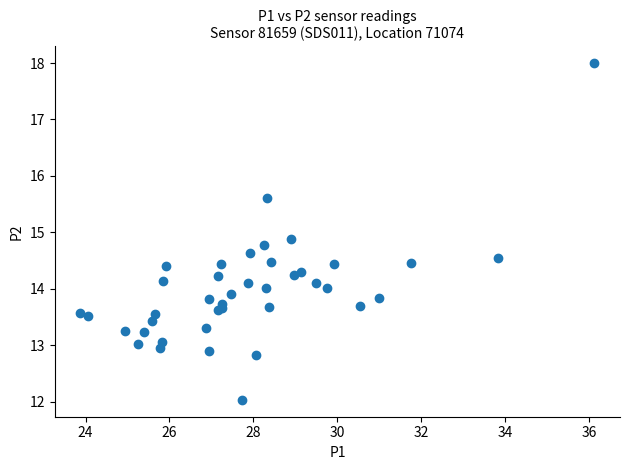

What Y value in the scatter plot is closest to 15?

14.9